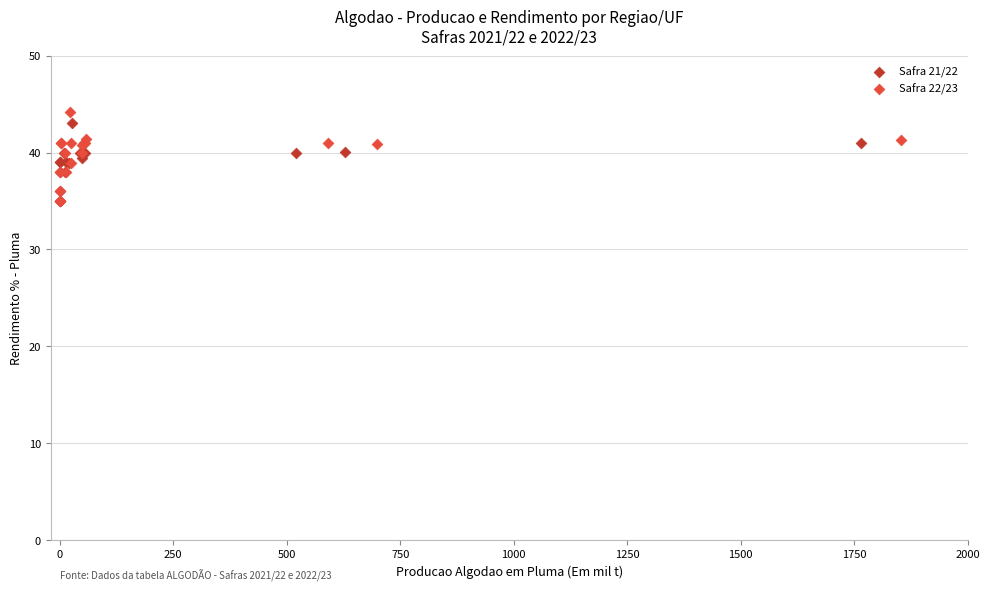

What are all the series names shown in the legend?

Safra 21/22, Safra 22/23